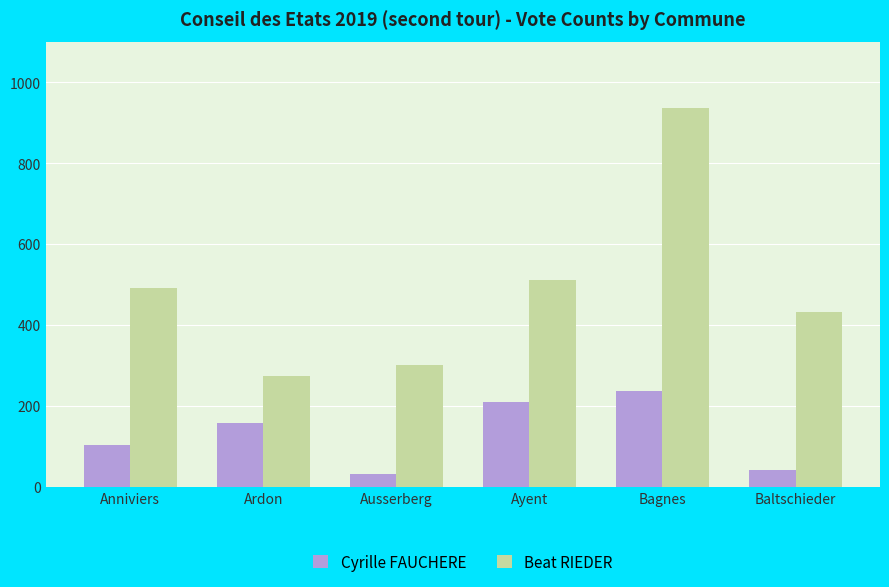

Between Ausserberg and Bagnes, which series saw the biggest shift?

Beat RIEDER